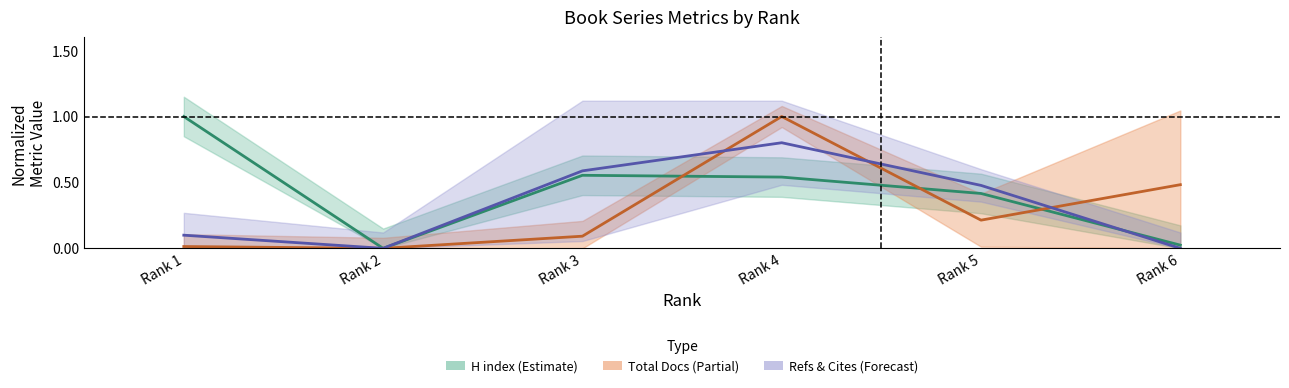

What is the spread (max minus min) of values at Rank 6?

0.5